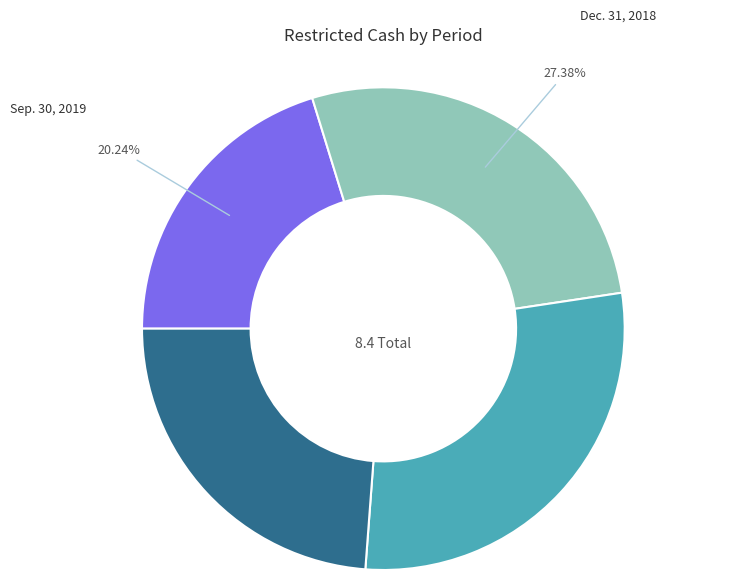

How many slices are in this pie chart?

4